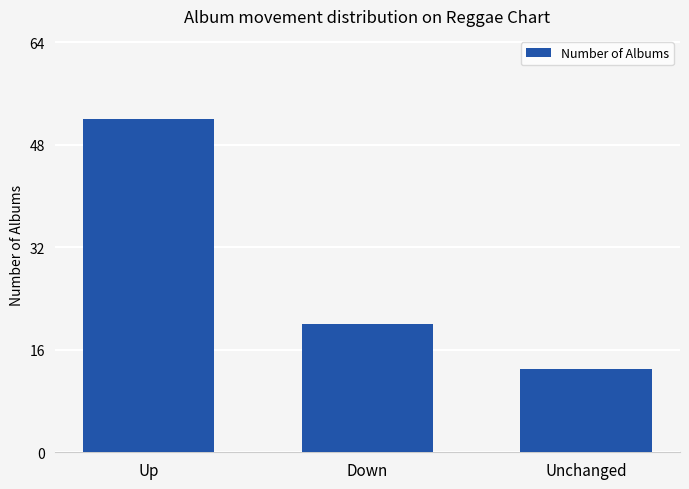

How many data points does each series have?

3